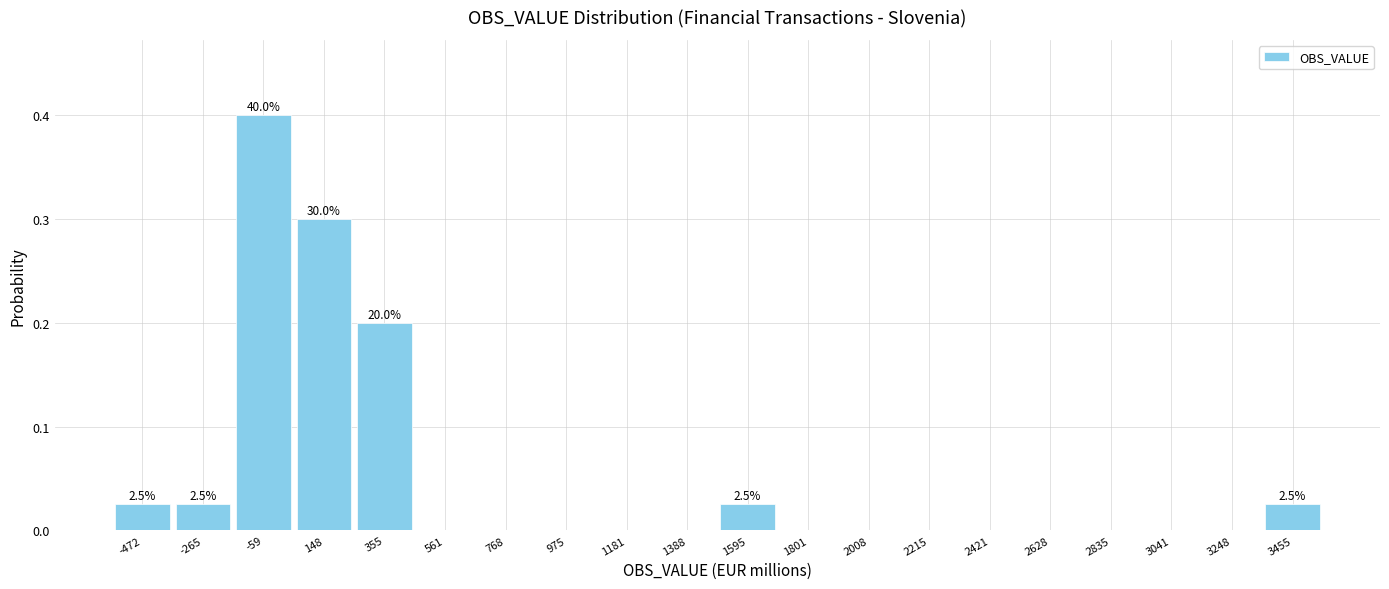

Over which range of the x-axis is the bar tallest?

-150 to 50